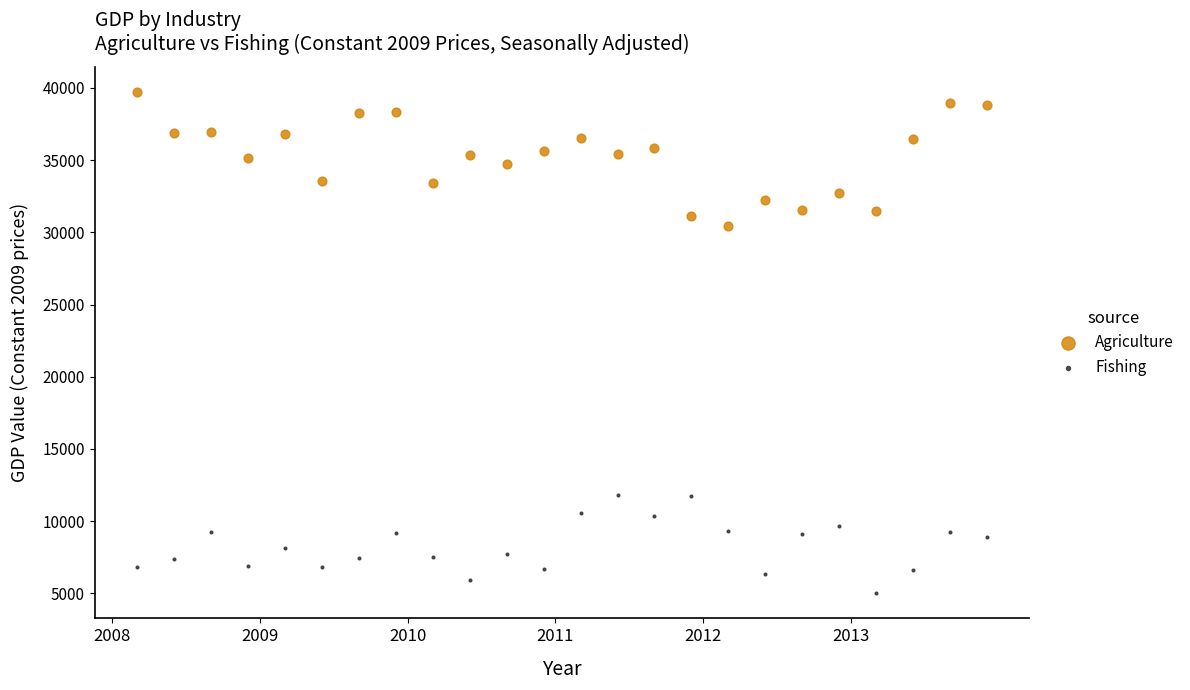

Which series contains the highest Y value?

Agriculture